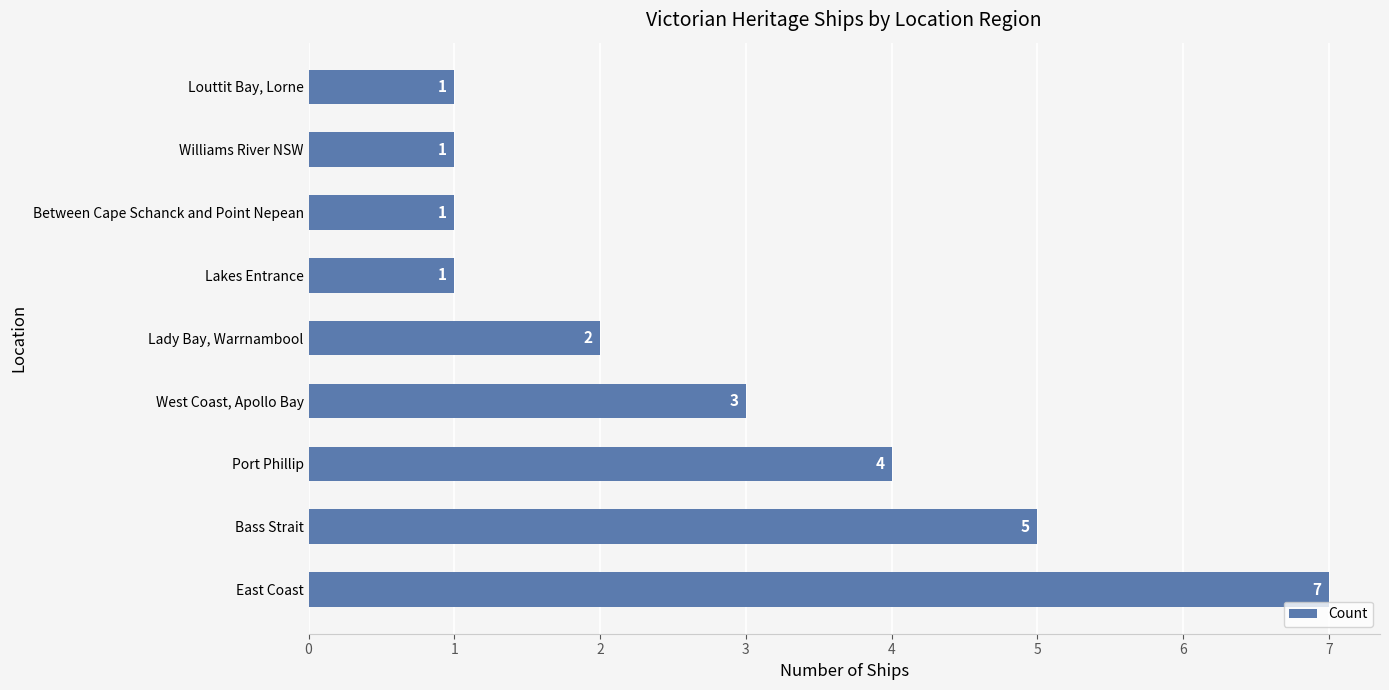

Which has a higher value, East Coast or Louttit Bay, Lorne?

East Coast